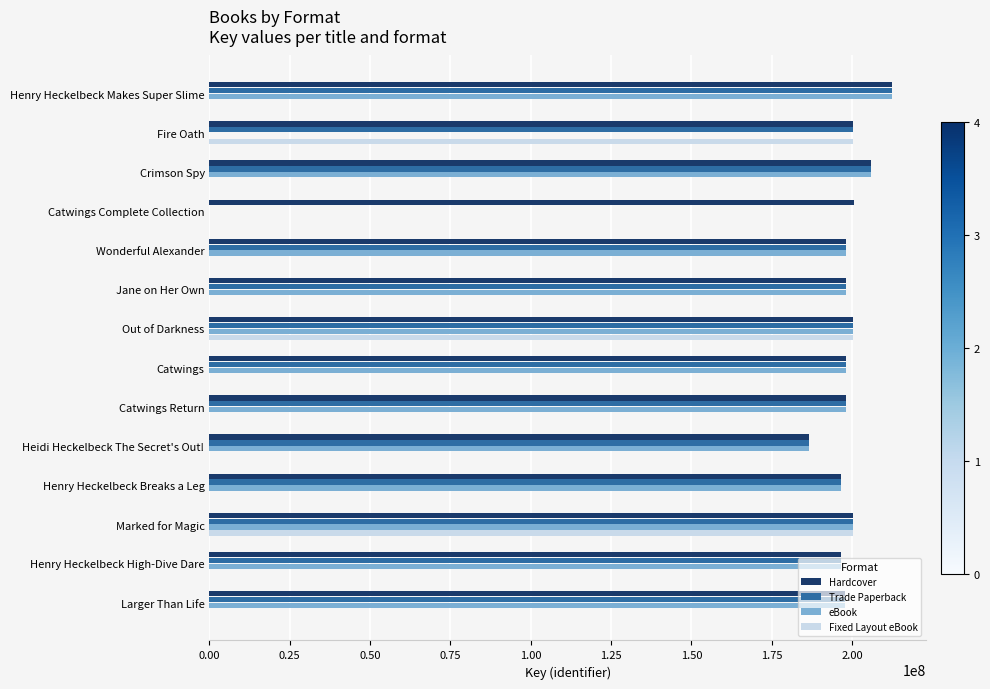

The value of eBook at Jane on Her Own is 81886503. True or false?

False